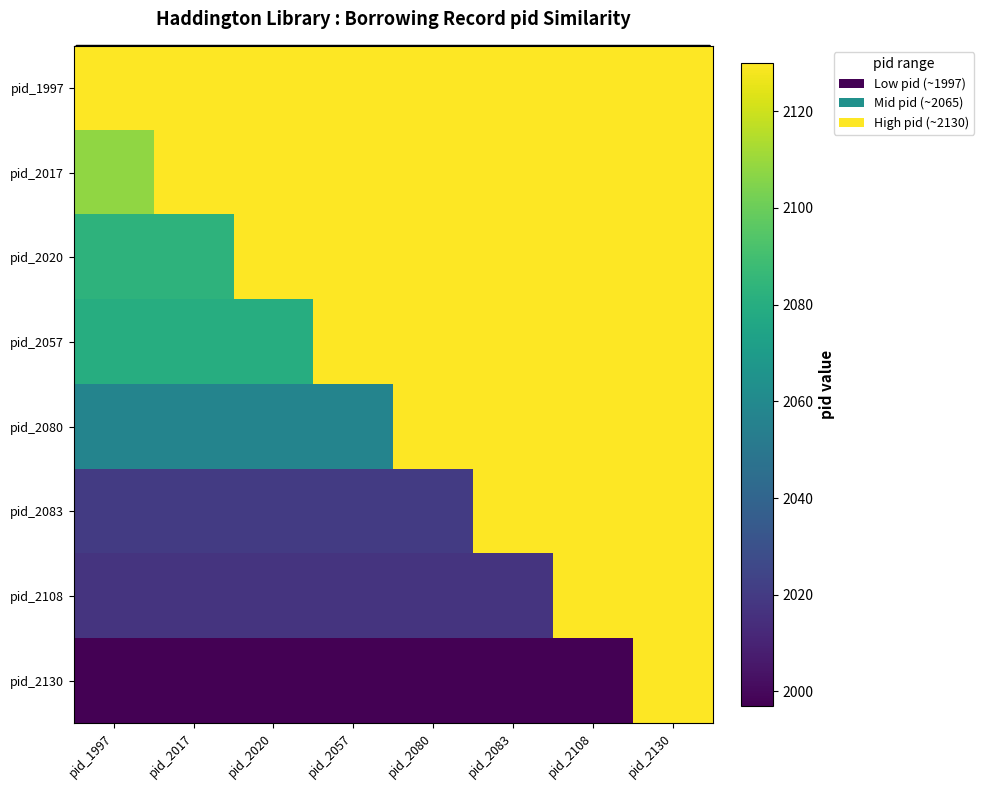

Which series has the largest range (max minus min)?

pid_2130